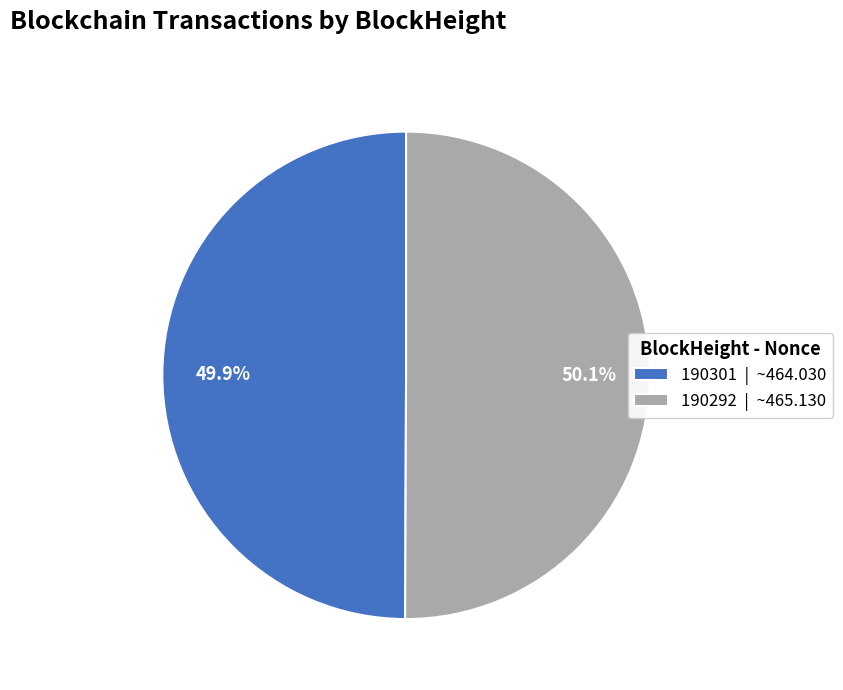

What is the ratio of the value at 190301 | ~464.030 to the value at 190292 | ~465.130?

1.0